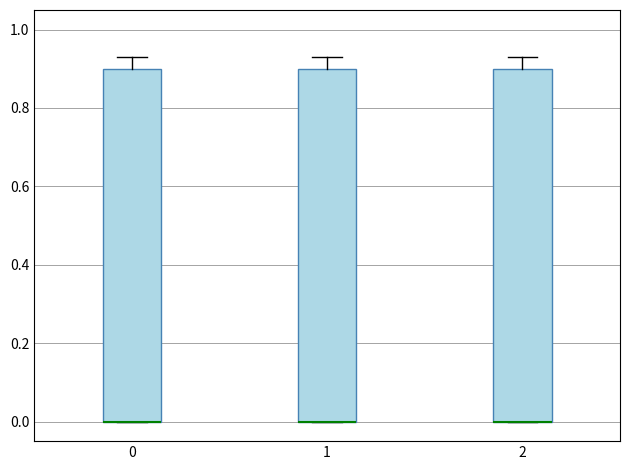

Reading left to right, transcribe this box plot: for each box, give where its median line is, the range the box spans, and where its two whiskers end, as read against the y-axis. The values are not printed on the chart, so give them approximately, as read against the axis.

0: median 0.00 (drawn on the box's lower edge), box 0.00 to 0.90, whiskers 0.00 to 0.94
1: median 0.00 (drawn on the box's lower edge), box 0.00 to 0.90, whiskers 0.00 to 0.94
2: median 0.00 (drawn on the box's lower edge), box 0.00 to 0.90, whiskers 0.00 to 0.94